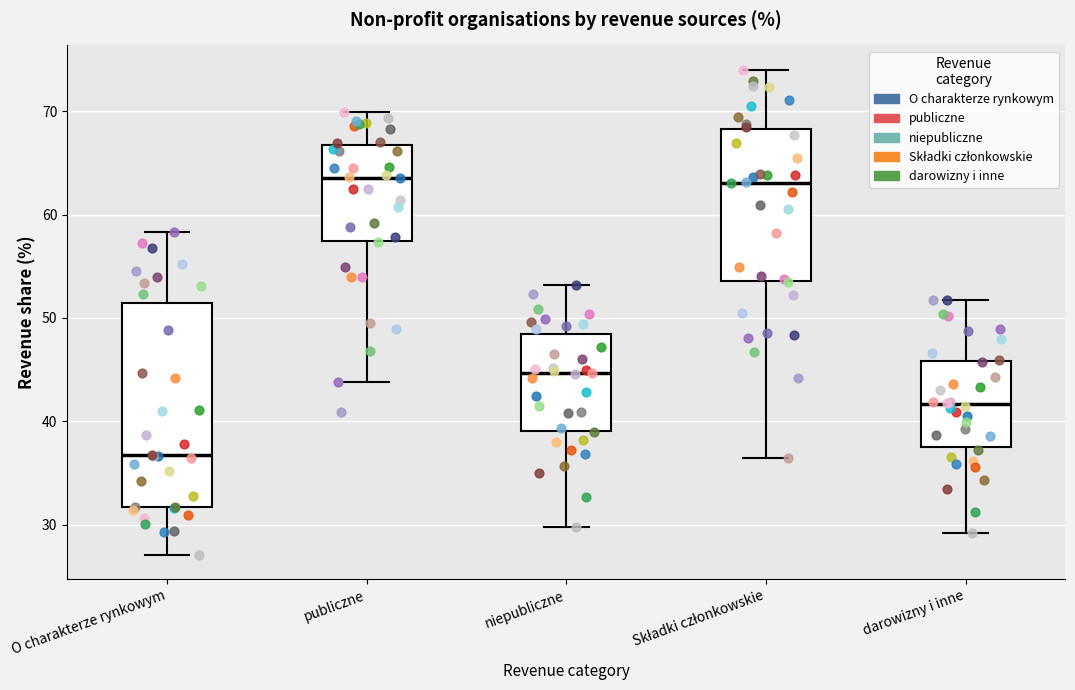

Reading left to right, transcribe this box plot: for each box, give where its median line is, the range the box spans, and where its two whiskers end, as read against the y-axis. The values are not printed on the chart, so give them approximately, as read against the axis.

O charakterze rynkowym: median 37, box 32 to 51, whiskers 27 to 58
publiczne: median 64, box 57 to 67, whiskers 44 to 70
niepubliczne: median 45, box 39 to 48, whiskers 30 to 53
Składki członkowskie: median 63, box 54 to 68, whiskers 37 to 74
darowizny i inne: median 42, box 38 to 46, whiskers 29 to 52